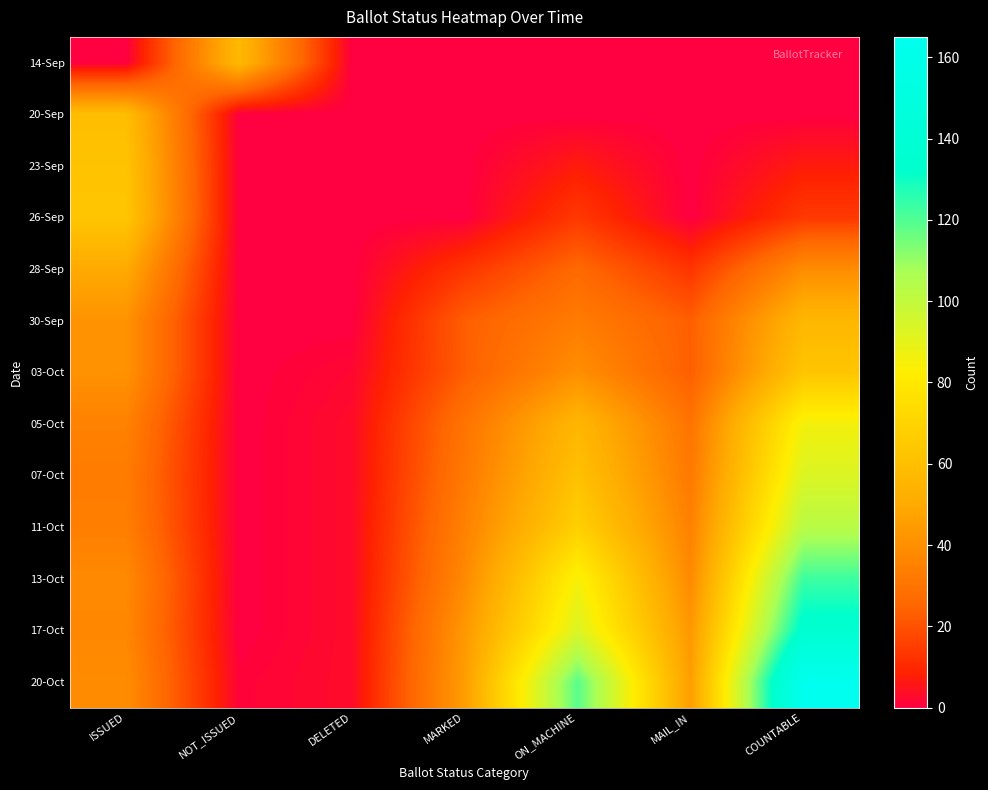

Reading left to right, transcribe all the data shown in this chart.

14-Sep: ISSUED=0	NOT_ISSUED=57	DELETED=0	MARKED=0	ON_MACHINE=0	MAIL_IN=0	COUNTABLE=0
20-Sep: ISSUED=59	NOT_ISSUED=0	DELETED=0	MARKED=0	ON_MACHINE=0	MAIL_IN=0	COUNTABLE=0
23-Sep: ISSUED=62	NOT_ISSUED=0	DELETED=0	MARKED=0	ON_MACHINE=7	MAIL_IN=0	COUNTABLE=7
26-Sep: ISSUED=63	NOT_ISSUED=0	DELETED=0	MARKED=0	ON_MACHINE=14	MAIL_IN=0	COUNTABLE=14
28-Sep: ISSUED=50	NOT_ISSUED=0	DELETED=0	MARKED=13	ON_MACHINE=26	MAIL_IN=13	COUNTABLE=39
30-Sep: ISSUED=41	NOT_ISSUED=0	DELETED=0	MARKED=23	ON_MACHINE=33	MAIL_IN=23	COUNTABLE=56
03-Oct: ISSUED=41	NOT_ISSUED=0	DELETED=2	MARKED=23	ON_MACHINE=40	MAIL_IN=23	COUNTABLE=63
05-Oct: ISSUED=35	NOT_ISSUED=0	DELETED=3	MARKED=30	ON_MACHINE=56	MAIL_IN=30	COUNTABLE=86
07-Oct: ISSUED=33	NOT_ISSUED=0	DELETED=3	MARKED=32	ON_MACHINE=61	MAIL_IN=32	COUNTABLE=93
11-Oct: ISSUED=34	NOT_ISSUED=0	DELETED=3	MARKED=35	ON_MACHINE=68	MAIL_IN=35	COUNTABLE=103
13-Oct: ISSUED=38	NOT_ISSUED=0	DELETED=3	MARKED=38	ON_MACHINE=85	MAIL_IN=38	COUNTABLE=123
17-Oct: ISSUED=37	NOT_ISSUED=0	DELETED=3	MARKED=43	ON_MACHINE=93	MAIL_IN=43	COUNTABLE=136
20-Oct: ISSUED=39	NOT_ISSUED=1	DELETED=3	MARKED=45	ON_MACHINE=119	MAIL_IN=45	COUNTABLE=165